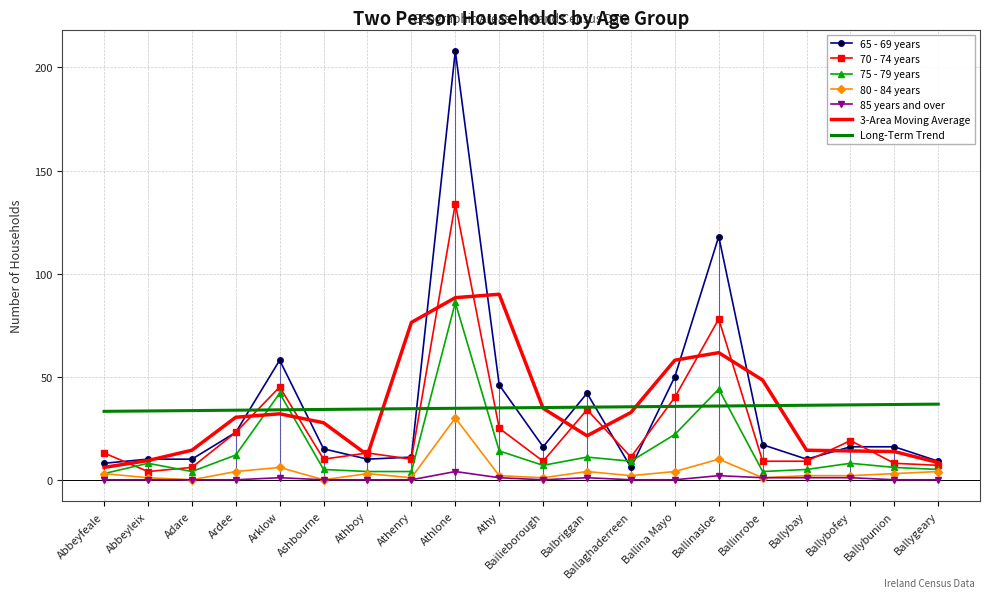

What is the difference between the maximum and minimum values in the 65 - 69 years series?

202.0